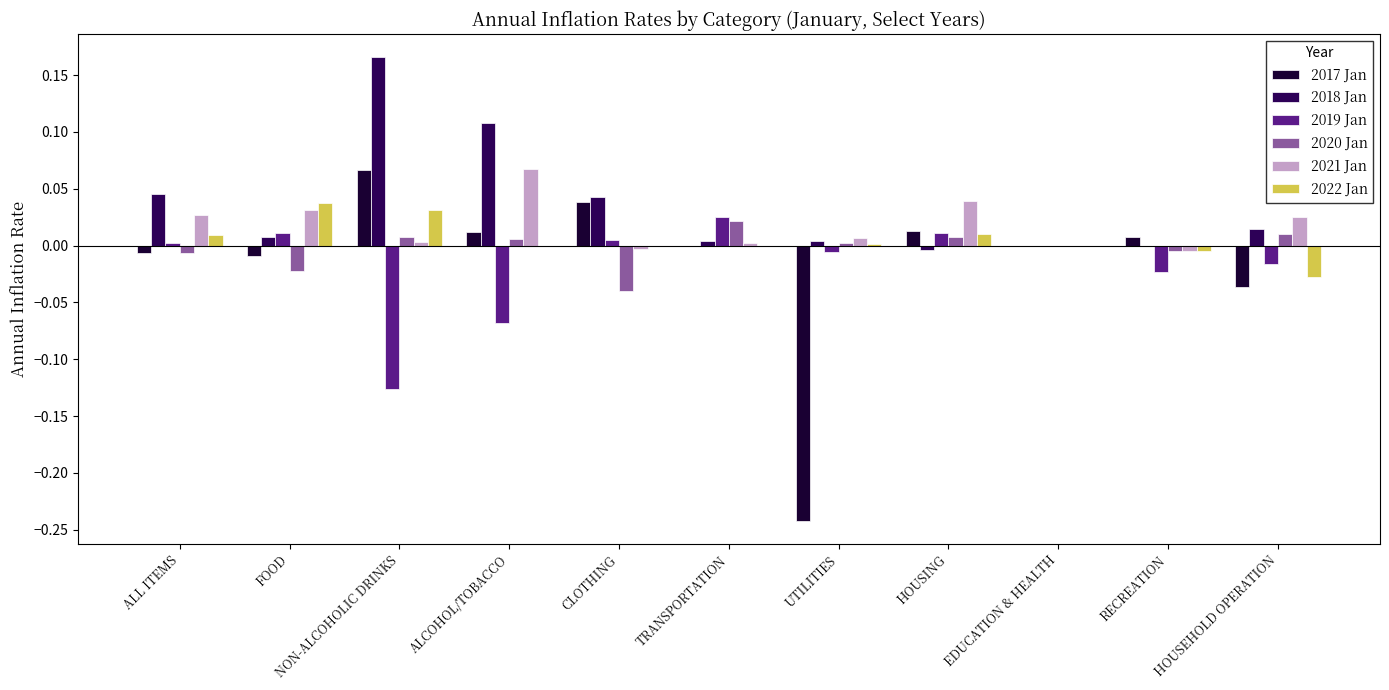

Is the value of 2018 Jan at HOUSING greater than the value of 2019 Jan at TRANSPORTATION?

No